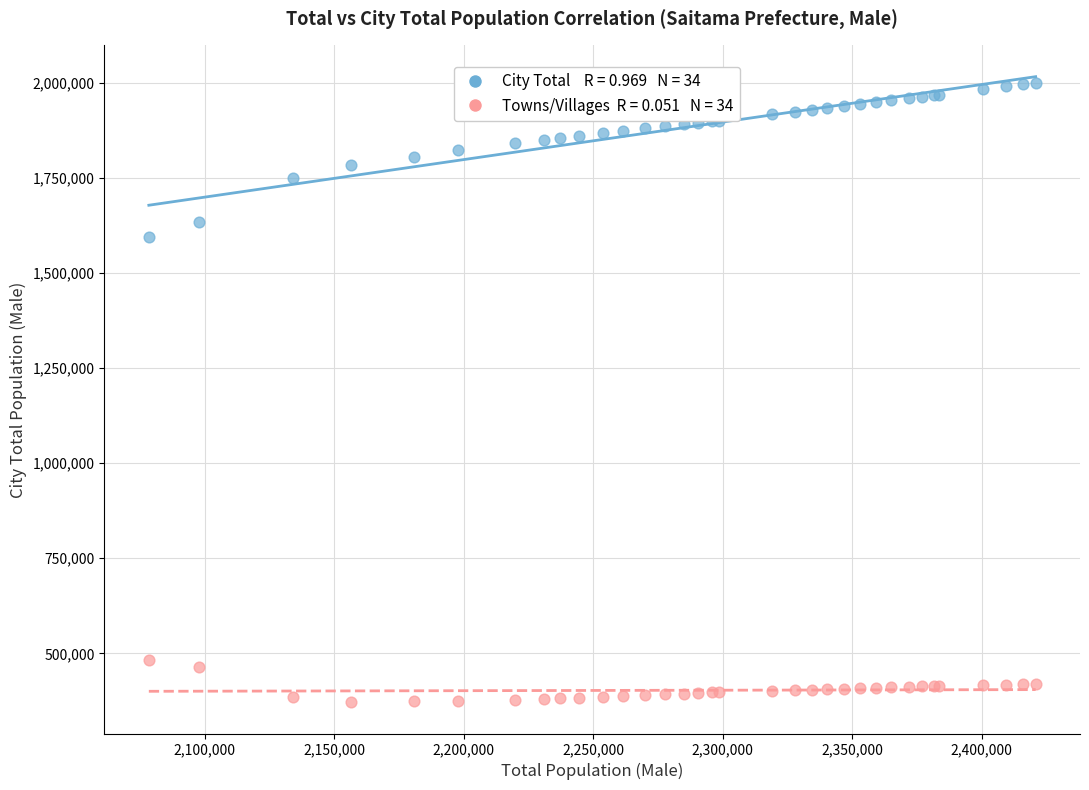

Across all series, what Y value is closest to 1185790?

1594543